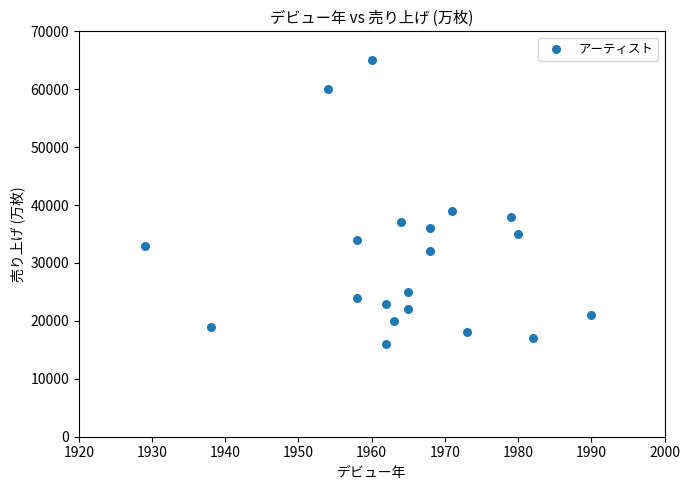

What Y value in the scatter plot is closest to 40500?

39000